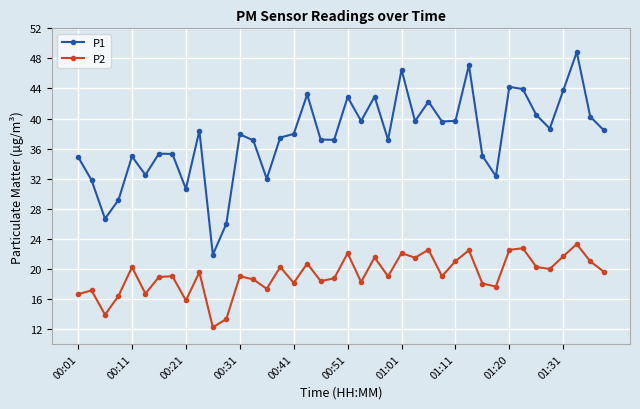

How many lines are shown in the chart?

2